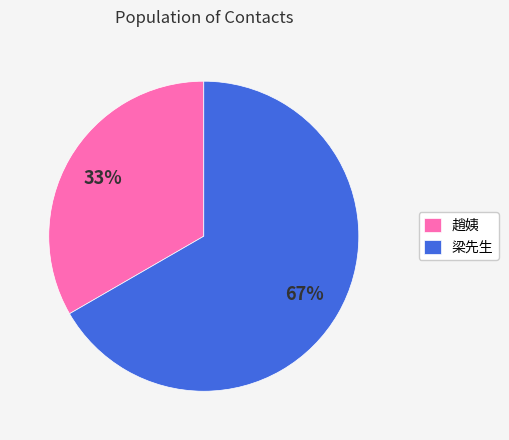

Is there a majority slice in this chart?

Yes